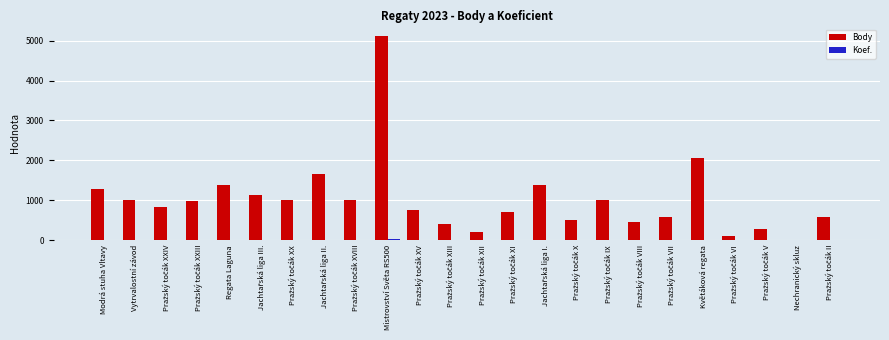

Which series has the largest total across all categories?

Body